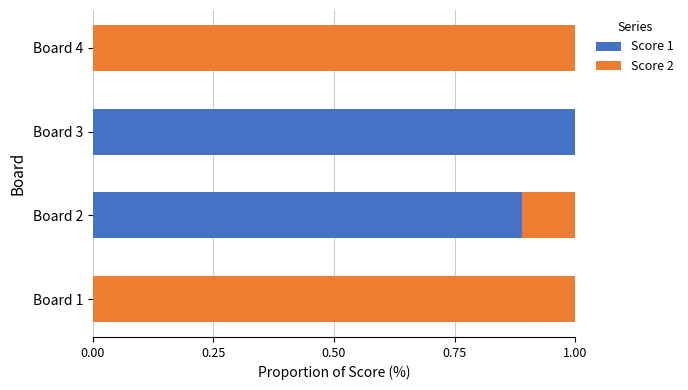

What is the sum of all Score 1 values?

1.9